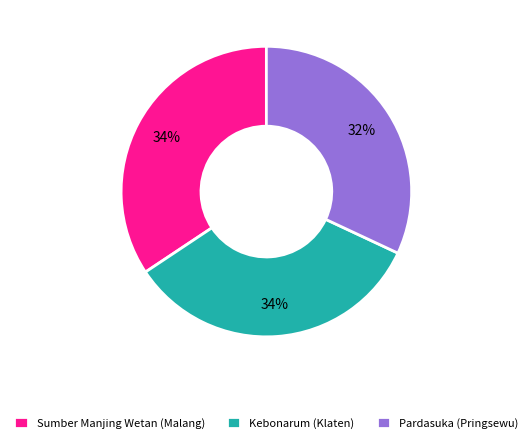

To the nearest percent, what is the difference between the largest and smallest slice percentages?

2%